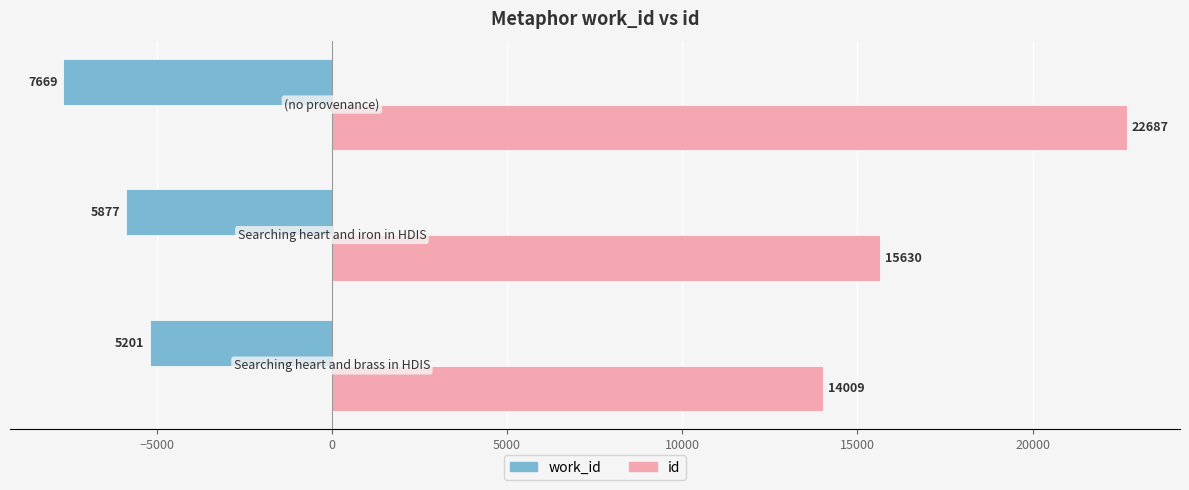

Which series has the largest total across all categories?

id